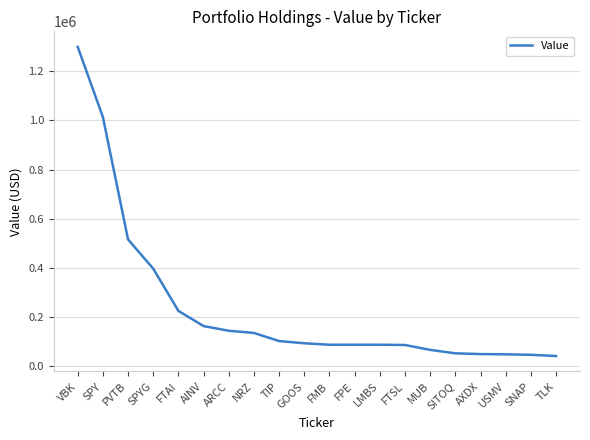

How many categories are shown in the chart?

20